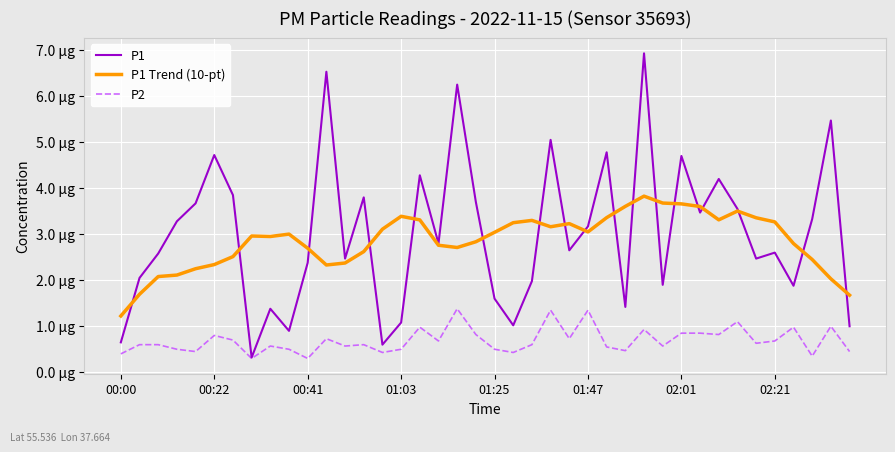

Rank the series by their maximum value, from lowest to highest.

P2, P1 Trend (10-pt), P1